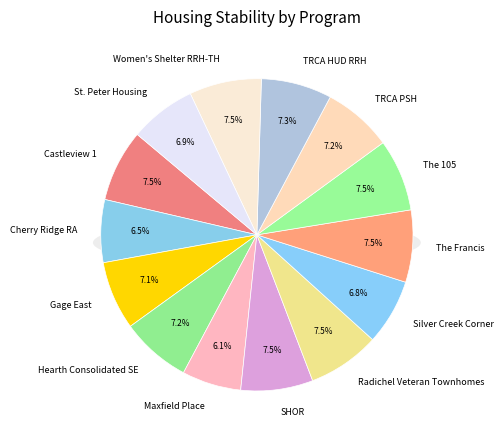

Rank the categories by value from lowest to highest.

Maxfield Place, Cherry Ridge RA, Silver Creek Corner, St. Peter Housing, Gage East, TRCA PSH, Hearth Consolidated SE, TRCA HUD RRH, Castleview 1, SHOR, Radichel Veteran Townhomes, The Francis, The 105, Women's Shelter RRH-TH